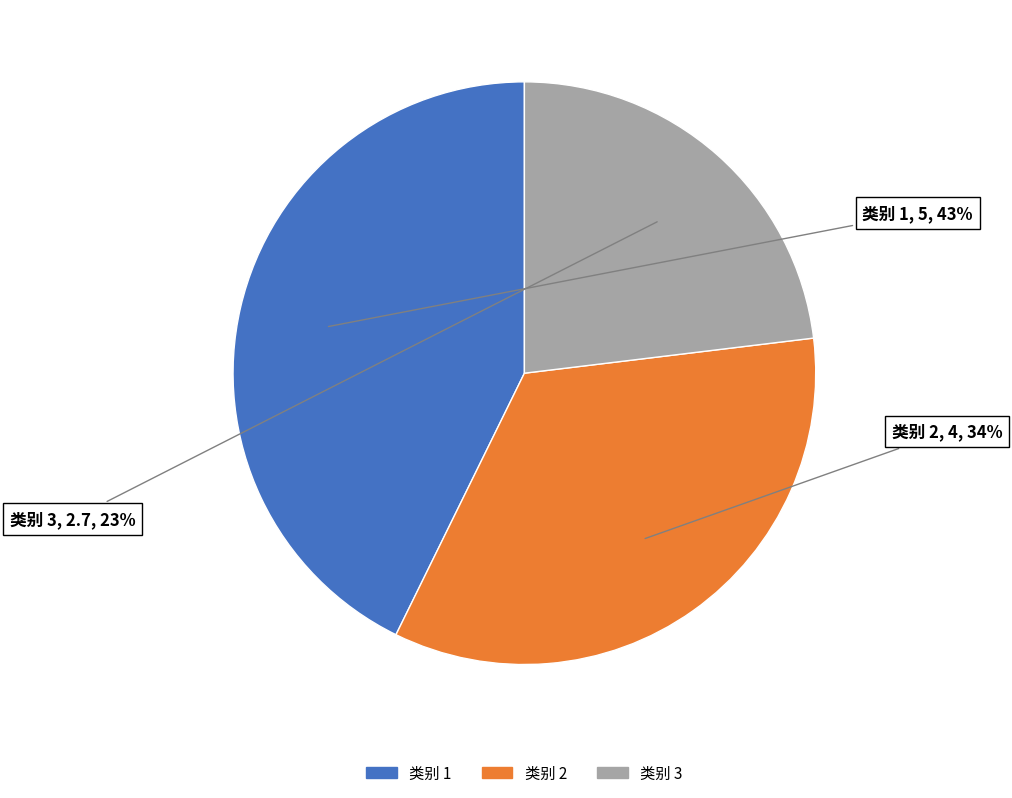

Is there any slice that represents more than half of the pie?

No